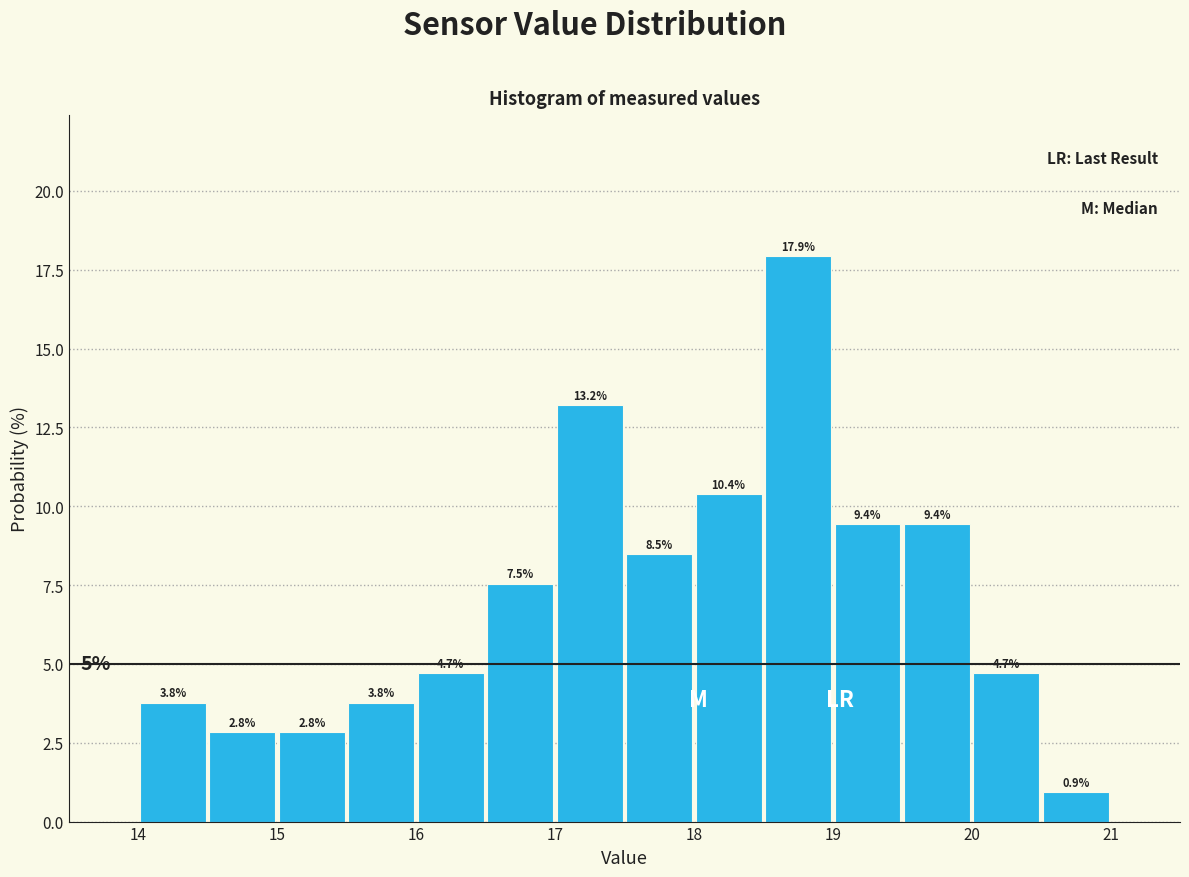

Over which range of the x-axis is the bar tallest?

18.5 to 19.0